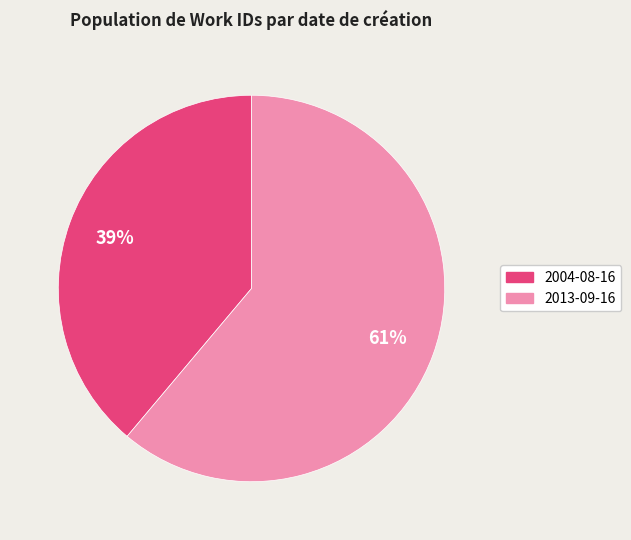

Does any single category account for the majority?

Yes